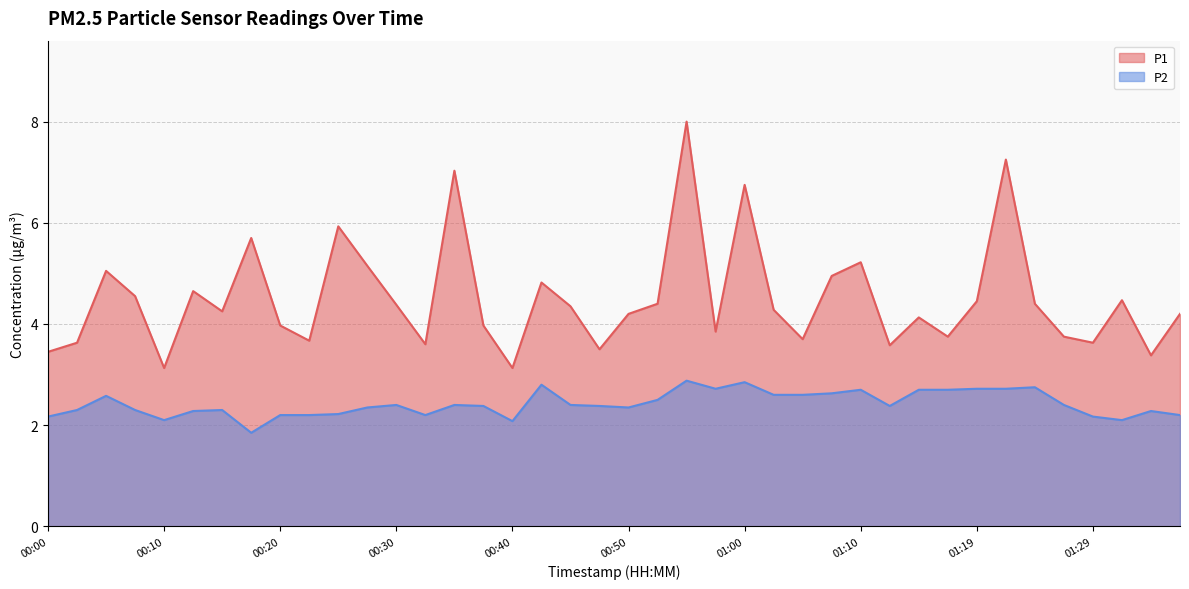

Which series changed the most between 00:25 and 01:19?

P1